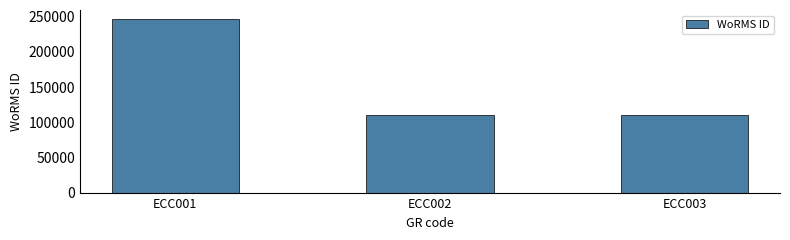

At which label does the data first exceed 109714?

ECC001